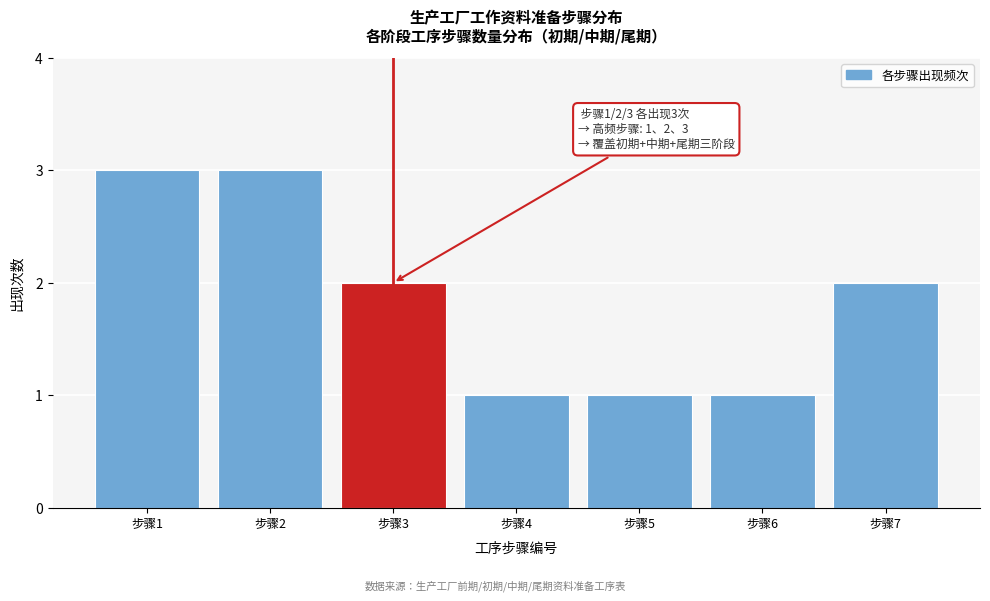

Reading right to left, list all the values displayed in this chart.

步骤7=2	步骤6=1	步骤5=1	步骤4=1	步骤3=2	步骤2=3	步骤1=3